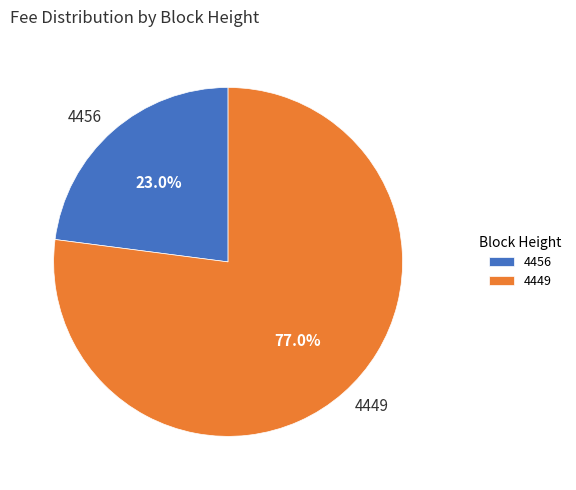

Does 4449 account for over 50% of the chart?

Yes